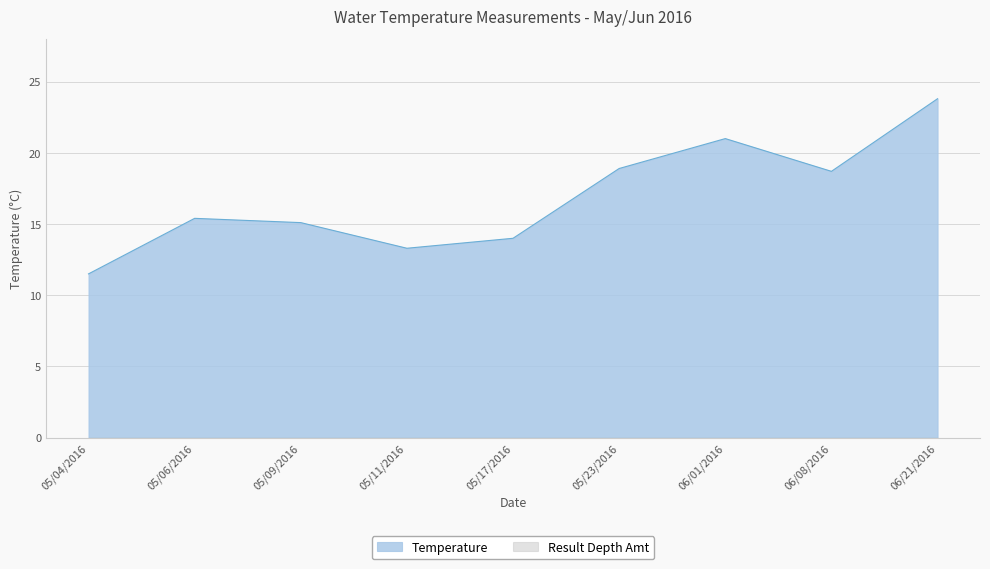

True or false: the data has more than 0 interior local peaks.

True